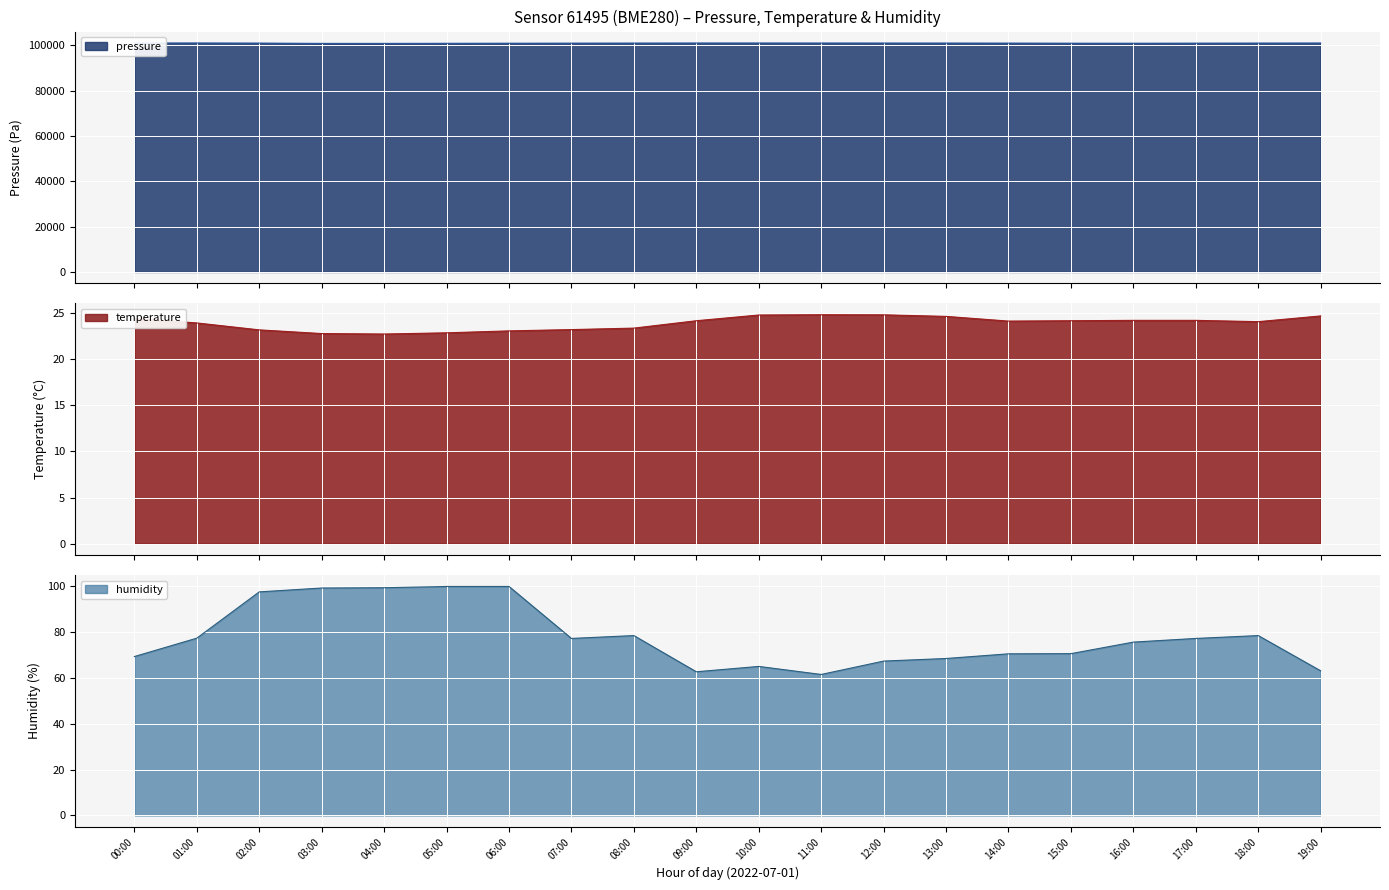

What is the total value across all series at 05:00?

101033.3